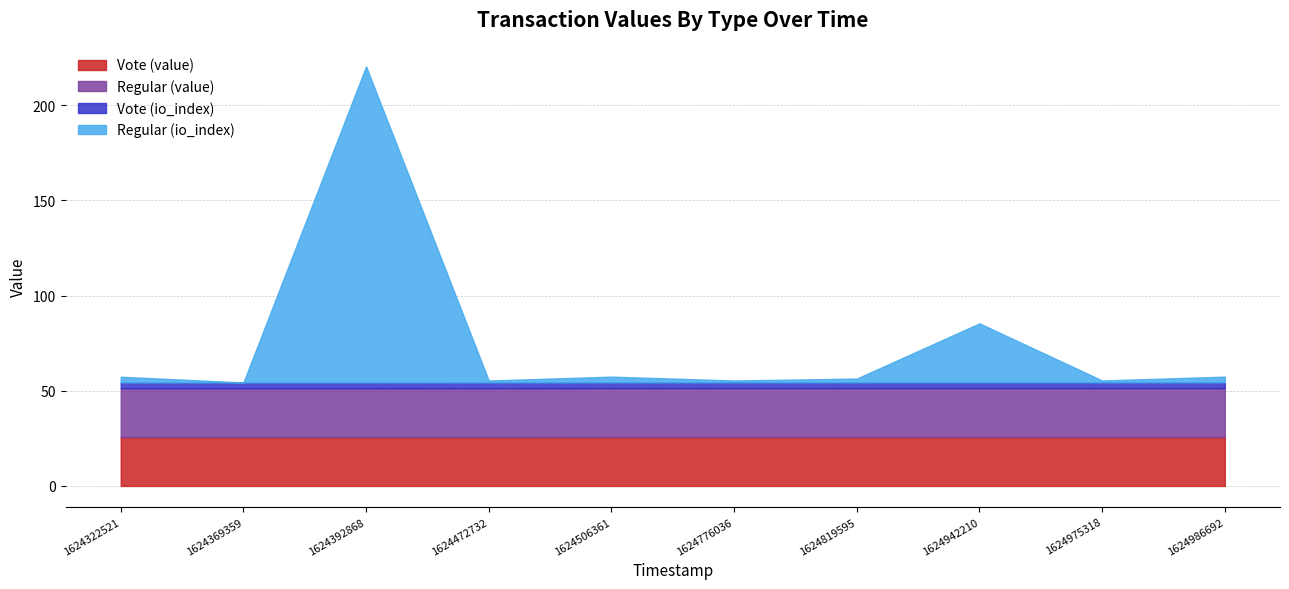

True or false: Regular (value) has a value of 36.4 at 1624472732.

False